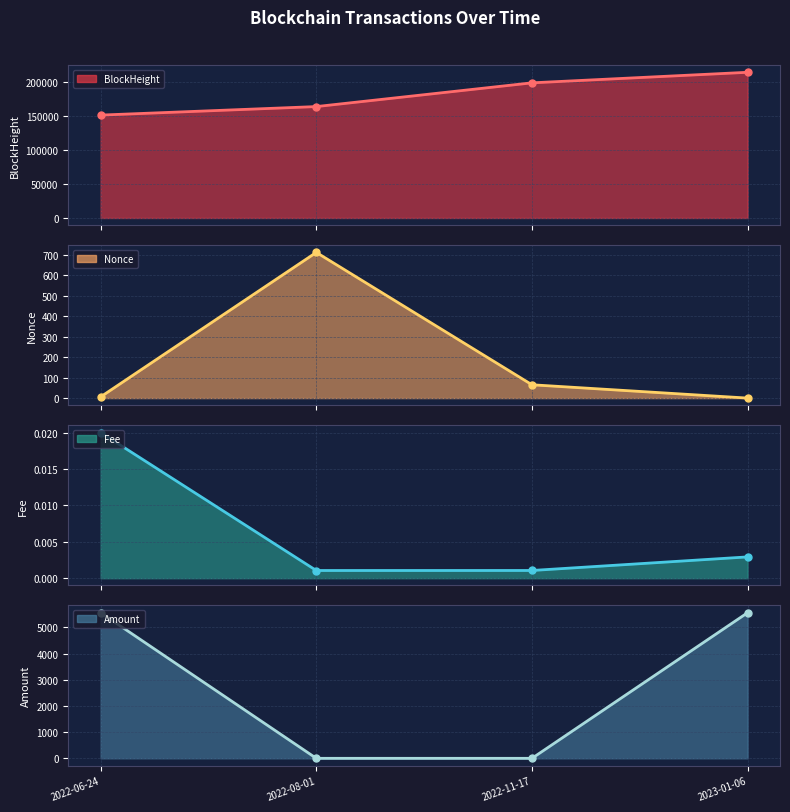

The value of Fee at 2022-06-24 is 0.0. True or false?

True